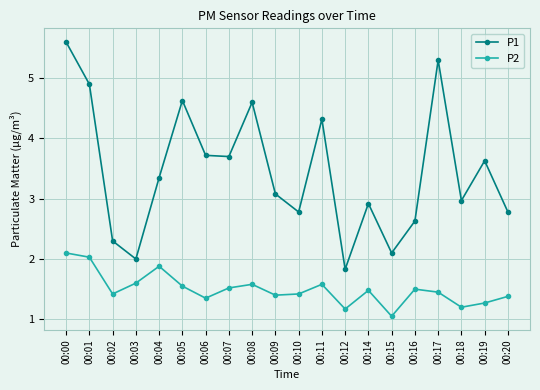

What is the value of the P1 point at the 11th from the left?

2.8